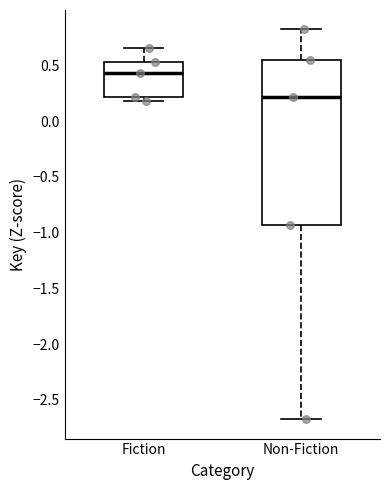

Which box has the highest median line?

Fiction